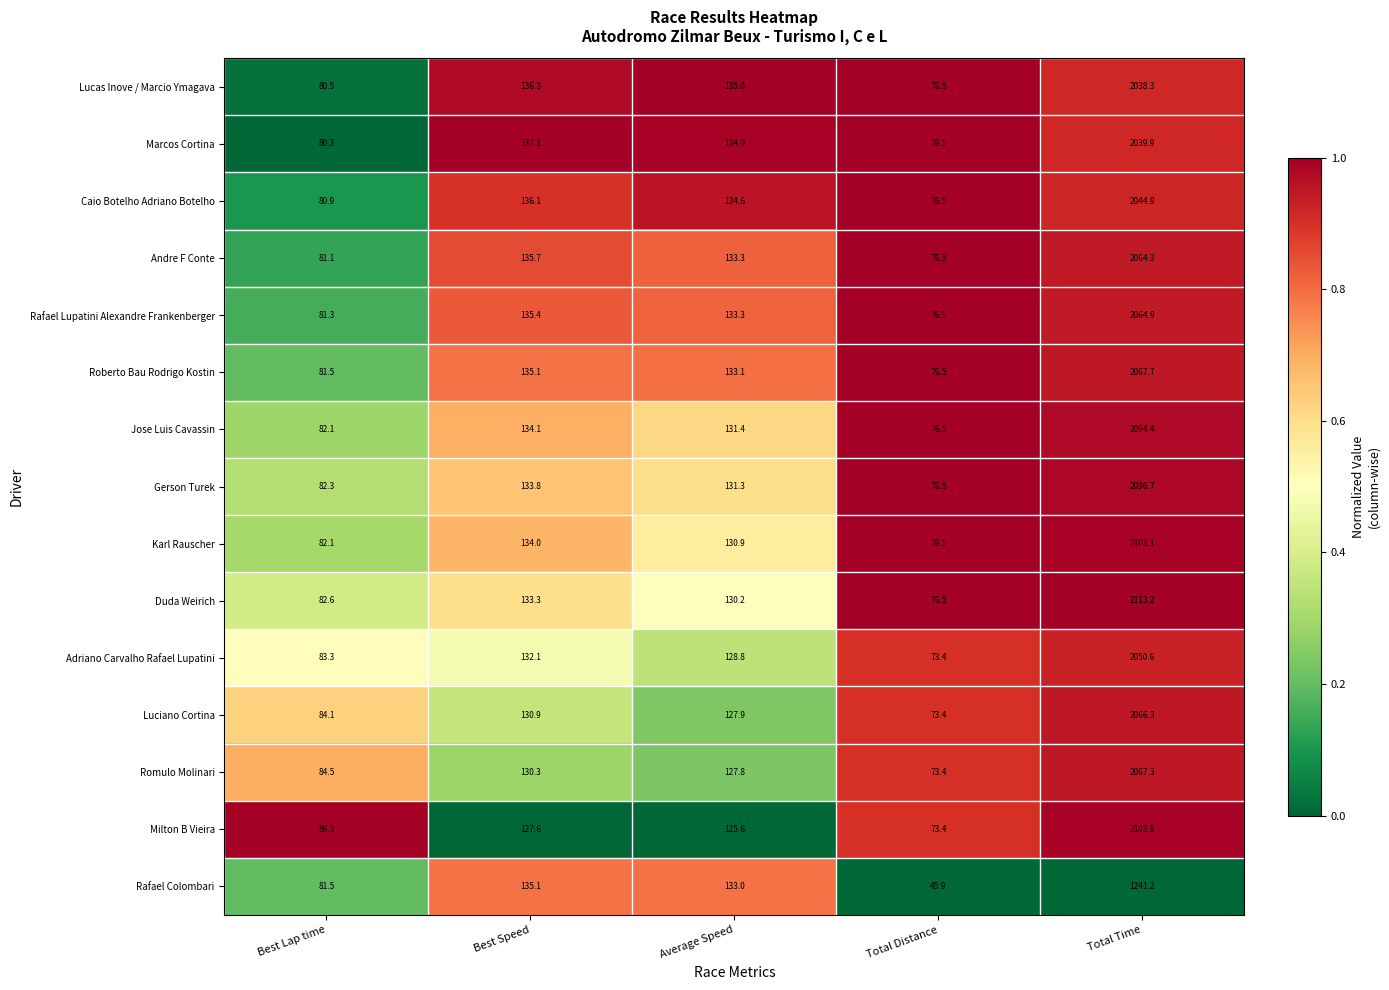

The Adriano Carvalho Rafael Lupatini series shows 132.1 at Best Speed. True or false?

True